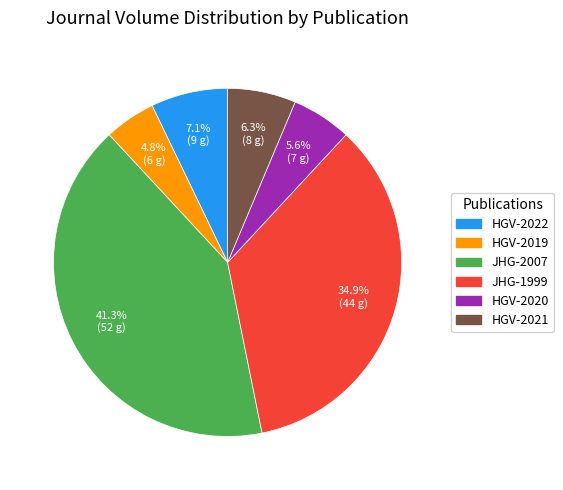

Is there any slice that represents more than half of the pie?

No